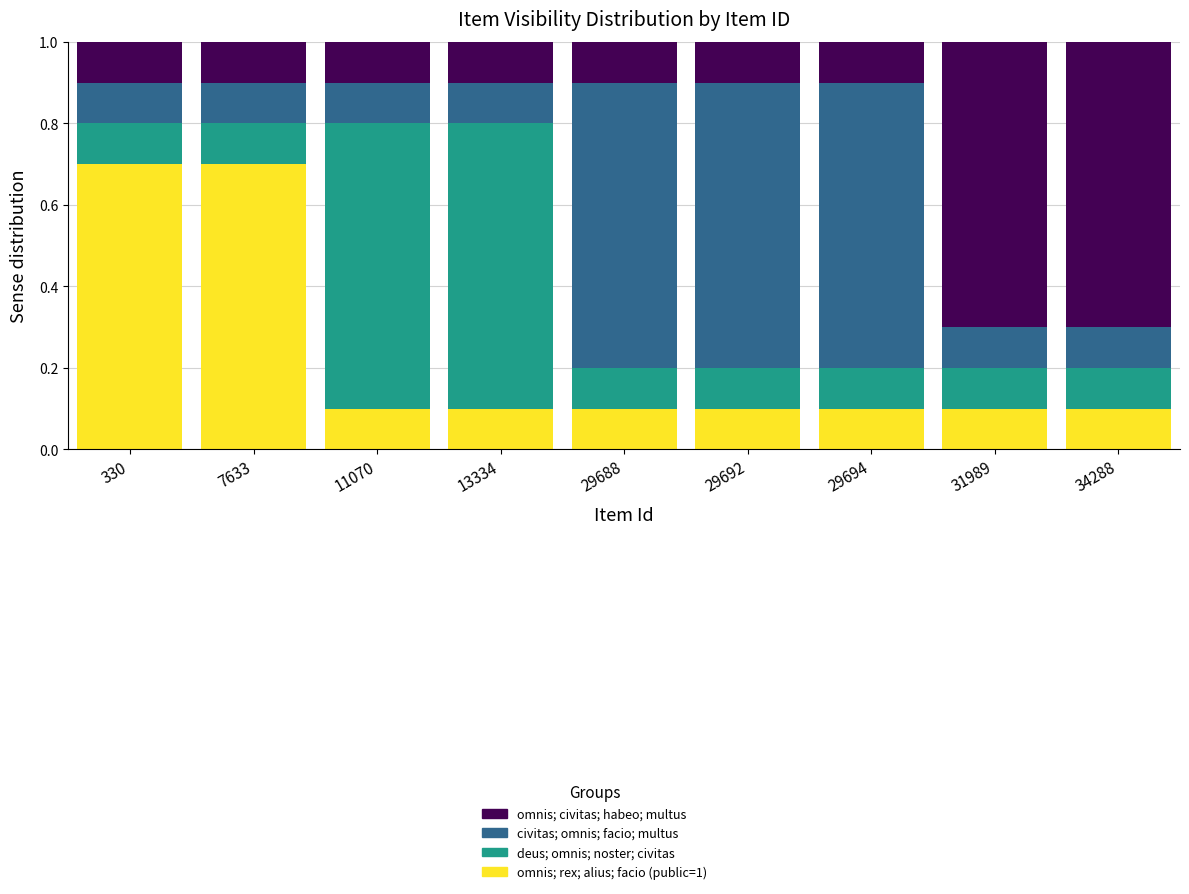

What is the highest value of the omnis; rex; alius; facio (public=1) series?

0.7